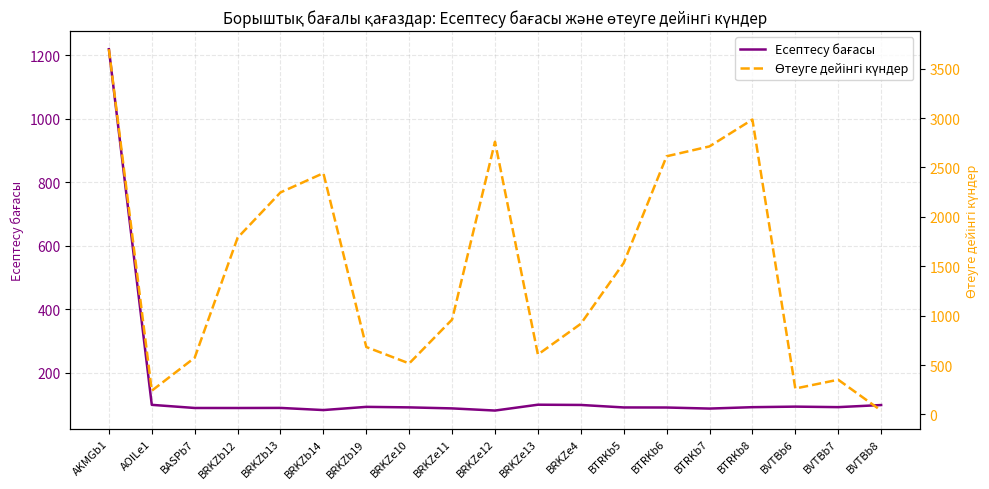

Which series changed the most between BASPb7 and BVTBb7?

Өтеуге дейінгі күндер